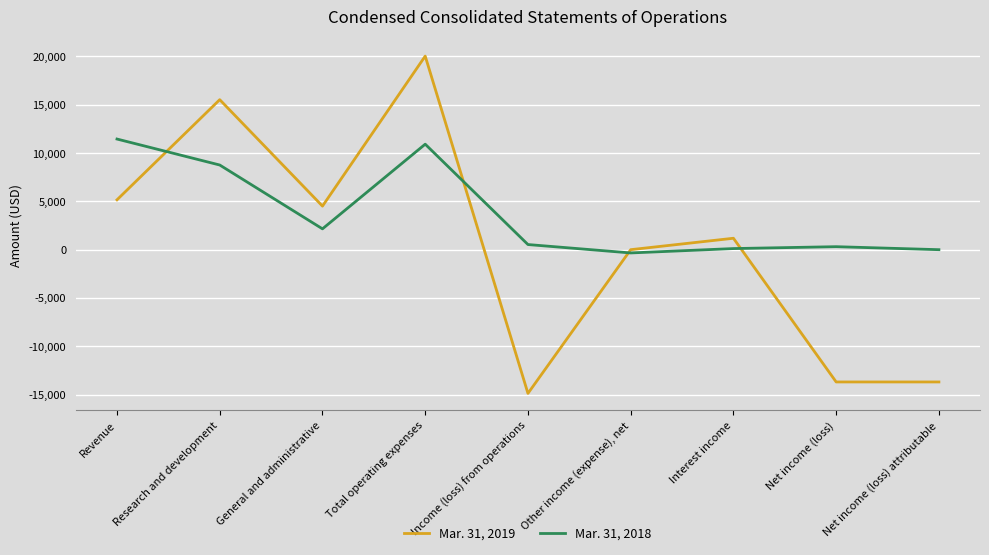

What is the lowest value of the Mar. 31, 2018 series?

-337